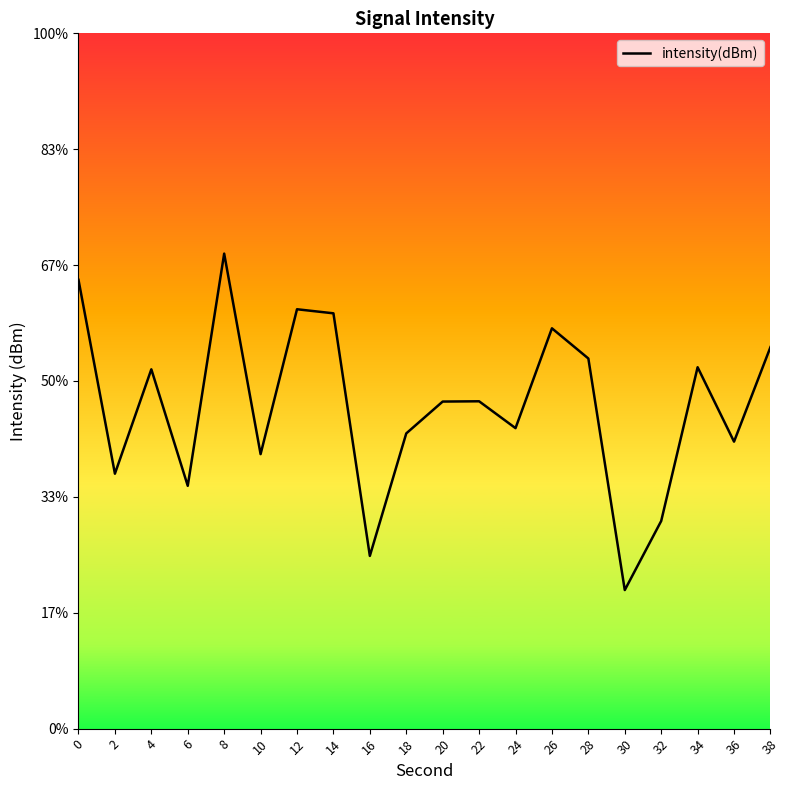

How many interior local valleys (lower than both neighbors) does the data have?

7